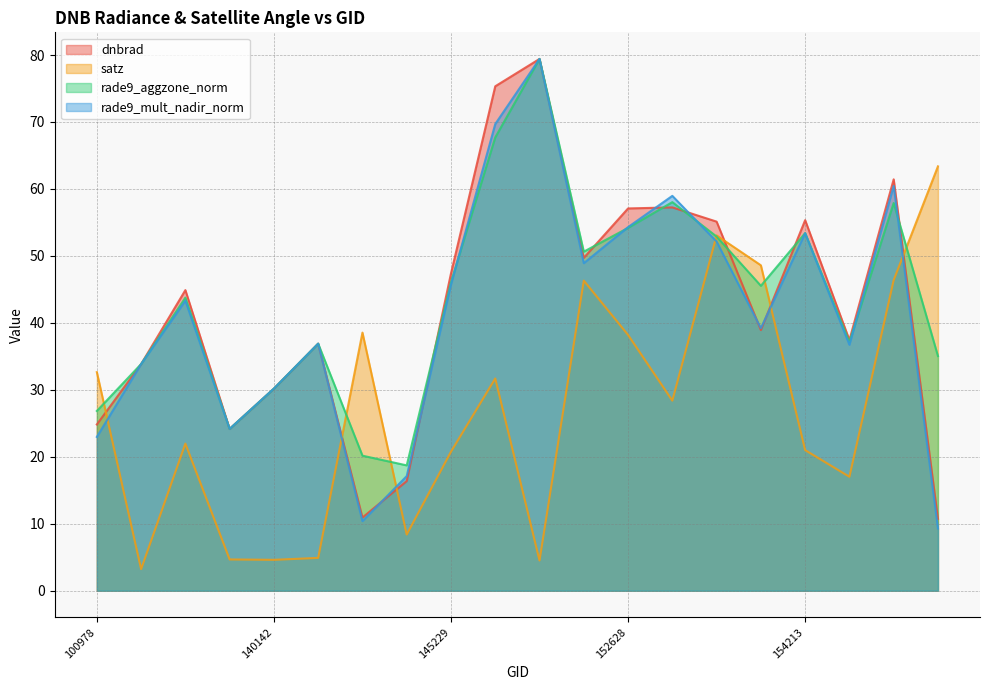

At which label does rade9_mult_nadir_norm reach its minimum?

154803